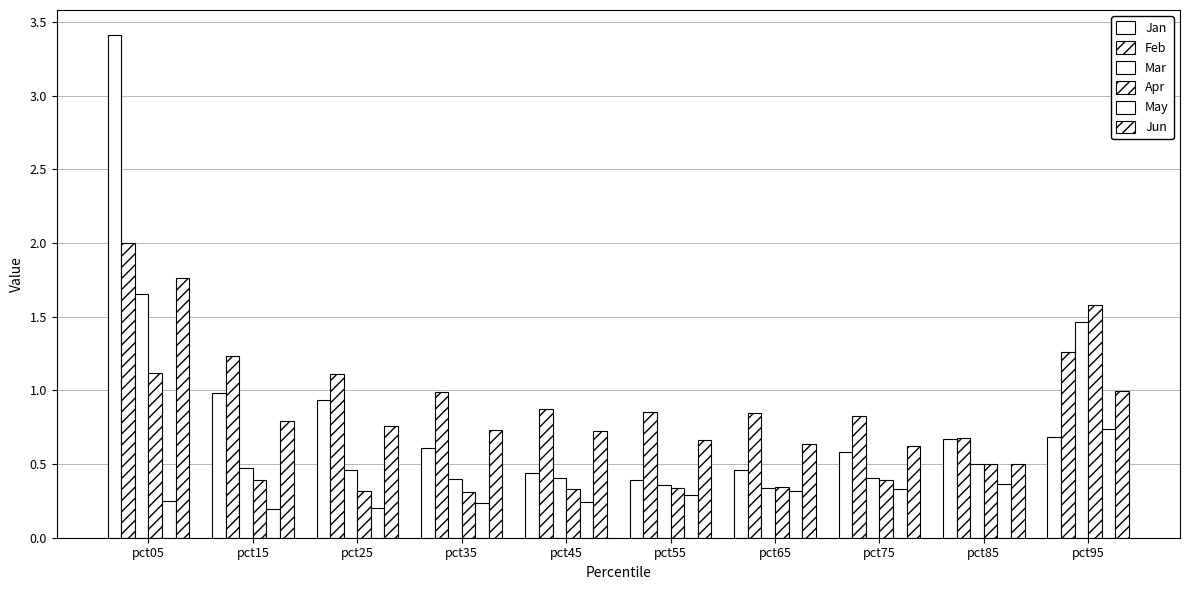

Reading left to right, extract all data points from this chart.

Jan: pct05=3.4	pct15=1.0	pct25=0.9	pct35=0.6	pct45=0.4	pct55=0.4	pct65=0.5	pct75=0.6	pct85=0.7	pct95=0.7
Feb: pct05=2.0	pct15=1.2	pct25=1.1	pct35=1.0	pct45=0.9	pct55=0.9	pct65=0.8	pct75=0.8	pct85=0.7	pct95=1.3
Mar: pct05=1.7	pct15=0.5	pct25=0.5	pct35=0.4	pct45=0.4	pct55=0.4	pct65=0.3	pct75=0.4	pct85=0.5	pct95=1.5
Apr: pct05=1.1	pct15=0.4	pct25=0.3	pct35=0.3	pct45=0.3	pct55=0.3	pct65=0.3	pct75=0.4	pct85=0.5	pct95=1.6
May: pct05=0.3	pct15=0.2	pct25=0.2	pct35=0.2	pct45=0.2	pct55=0.3	pct65=0.3	pct75=0.3	pct85=0.4	pct95=0.7
Jun: pct05=1.8	pct15=0.8	pct25=0.8	pct35=0.7	pct45=0.7	pct55=0.7	pct65=0.6	pct75=0.6	pct85=0.5	pct95=1.0